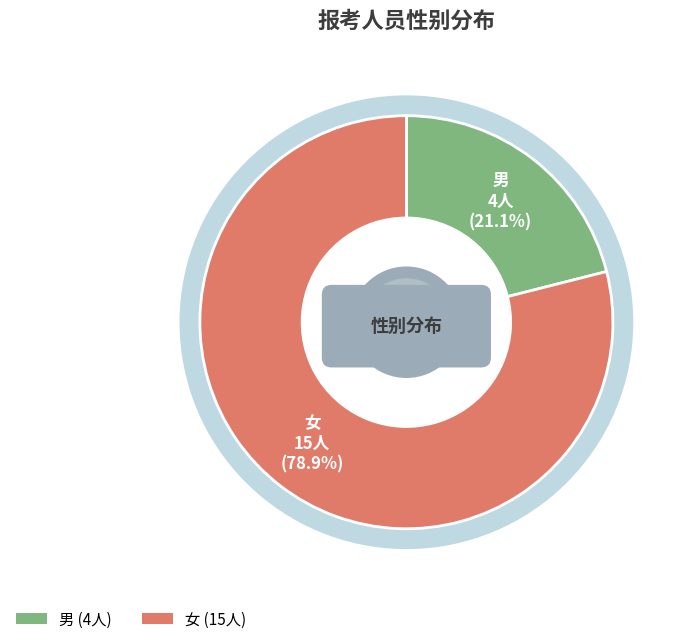

What is the change in value from 男 to 女?

+11